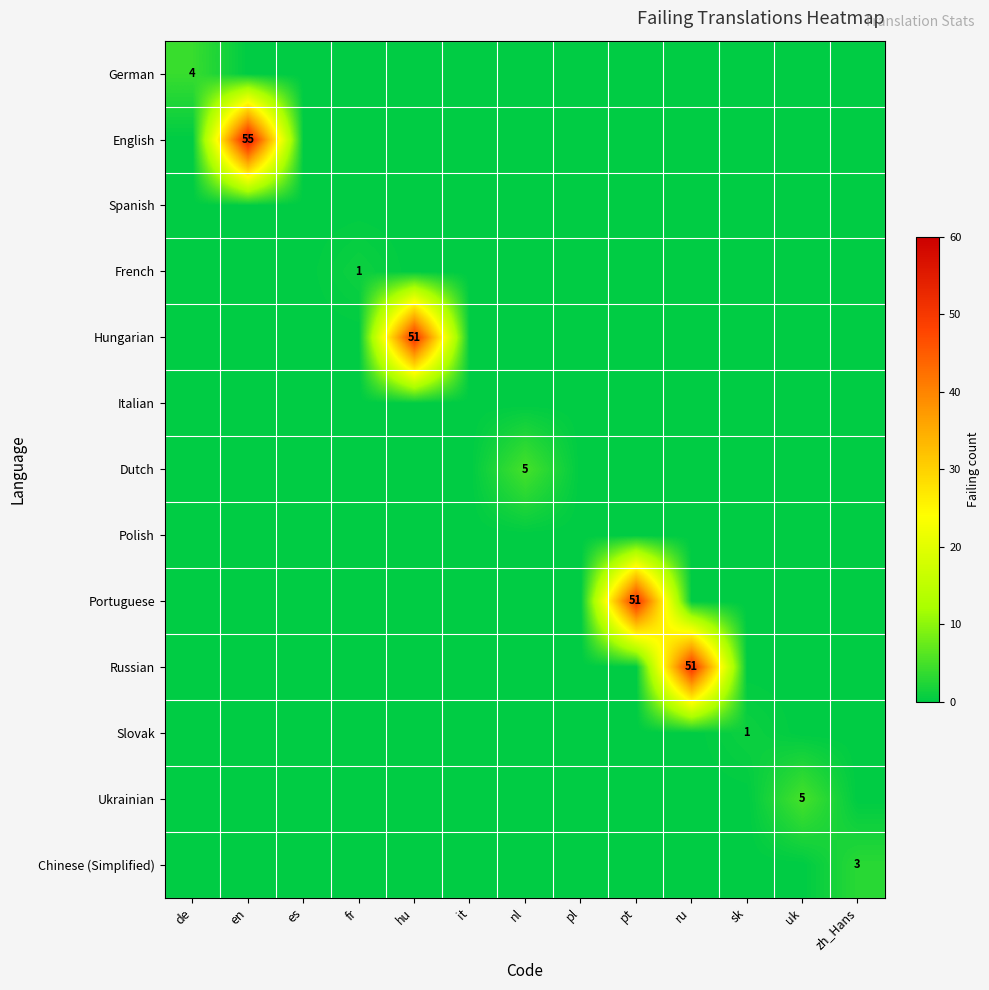

At pl, list the series in order from smallest to largest.

German, English, Spanish, French, Hungarian, Italian, Dutch, Polish, Portuguese, Russian, Slovak, Ukrainian, Chinese (Simplified)